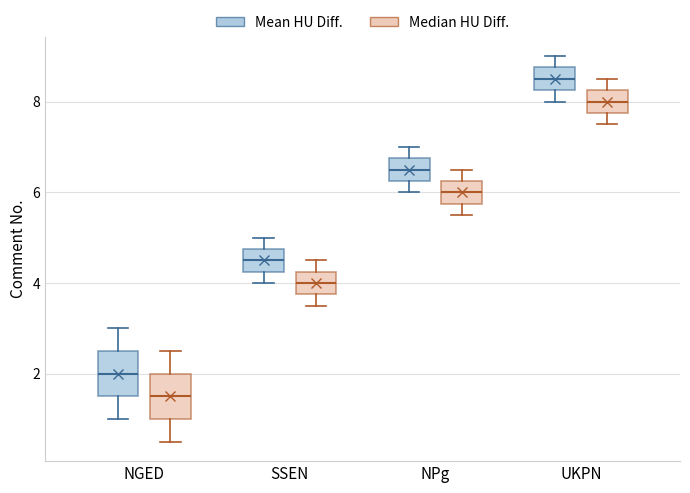

Reading left to right, transcribe this box plot: for each box, give where its median line is, the range the box spans, and where its two whiskers end, as read against the y-axis. The values are not printed on the chart, so give them approximately, as read against the axis.

NGED (Mean HU Diff.): median 2.0, box 1.6 to 2.6, whiskers 1.0 to 3.0
NGED (Median HU Diff.): median 1.6, box 1.0 to 2.0, whiskers 0.6 to 2.6
SSEN (Mean HU Diff.): median 4.6, box 4.2 to 4.8, whiskers 4.0 to 5.0
SSEN (Median HU Diff.): median 4.0, box 3.8 to 4.2, whiskers 3.6 to 4.6
NPg (Mean HU Diff.): median 6.6, box 6.2 to 6.8, whiskers 6.0 to 7.0
NPg (Median HU Diff.): median 6.0, box 5.8 to 6.2, whiskers 5.6 to 6.6
UKPN (Mean HU Diff.): median 8.6, box 8.2 to 8.8, whiskers 8.0 to 9.0
UKPN (Median HU Diff.): median 8.0, box 7.8 to 8.2, whiskers 7.6 to 8.6